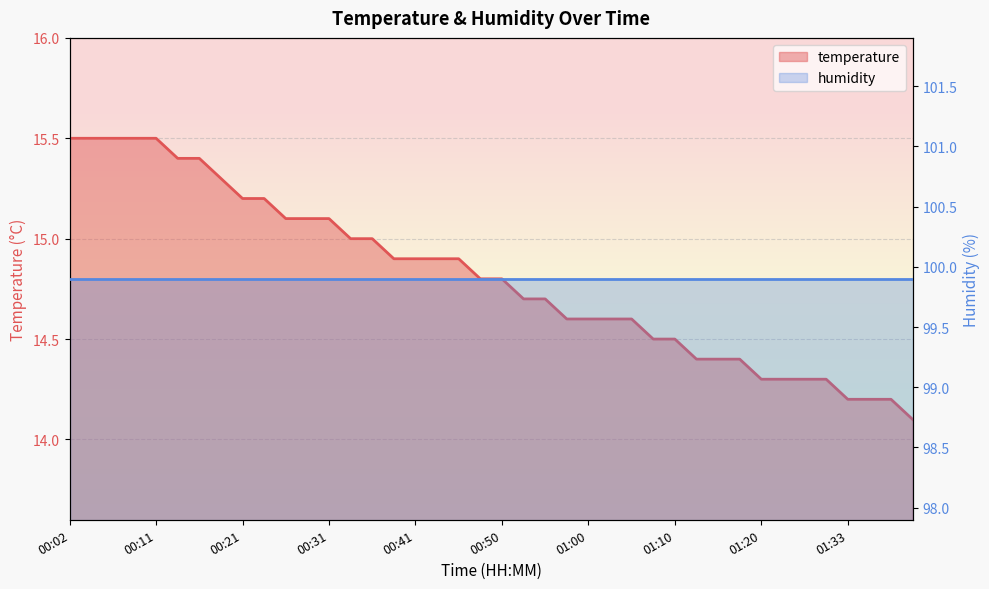

List the labels in order of value, smallest first.

01:40, 01:33, 01:35, 01:38, 01:20, 01:26, 01:28, 01:30, 01:13, 01:15, 01:18, 01:08, 01:10, 00:58, 01:00, 01:03, 01:05, 00:53, 00:55, 00:48, 00:50, 00:38, 00:41, 00:43, 00:45, 00:33, 00:36, 00:26, 00:28, 00:31, 00:21, 00:24, 00:19, 00:14, 00:16, 00:02, 00:04, 00:07, 00:09, 00:11